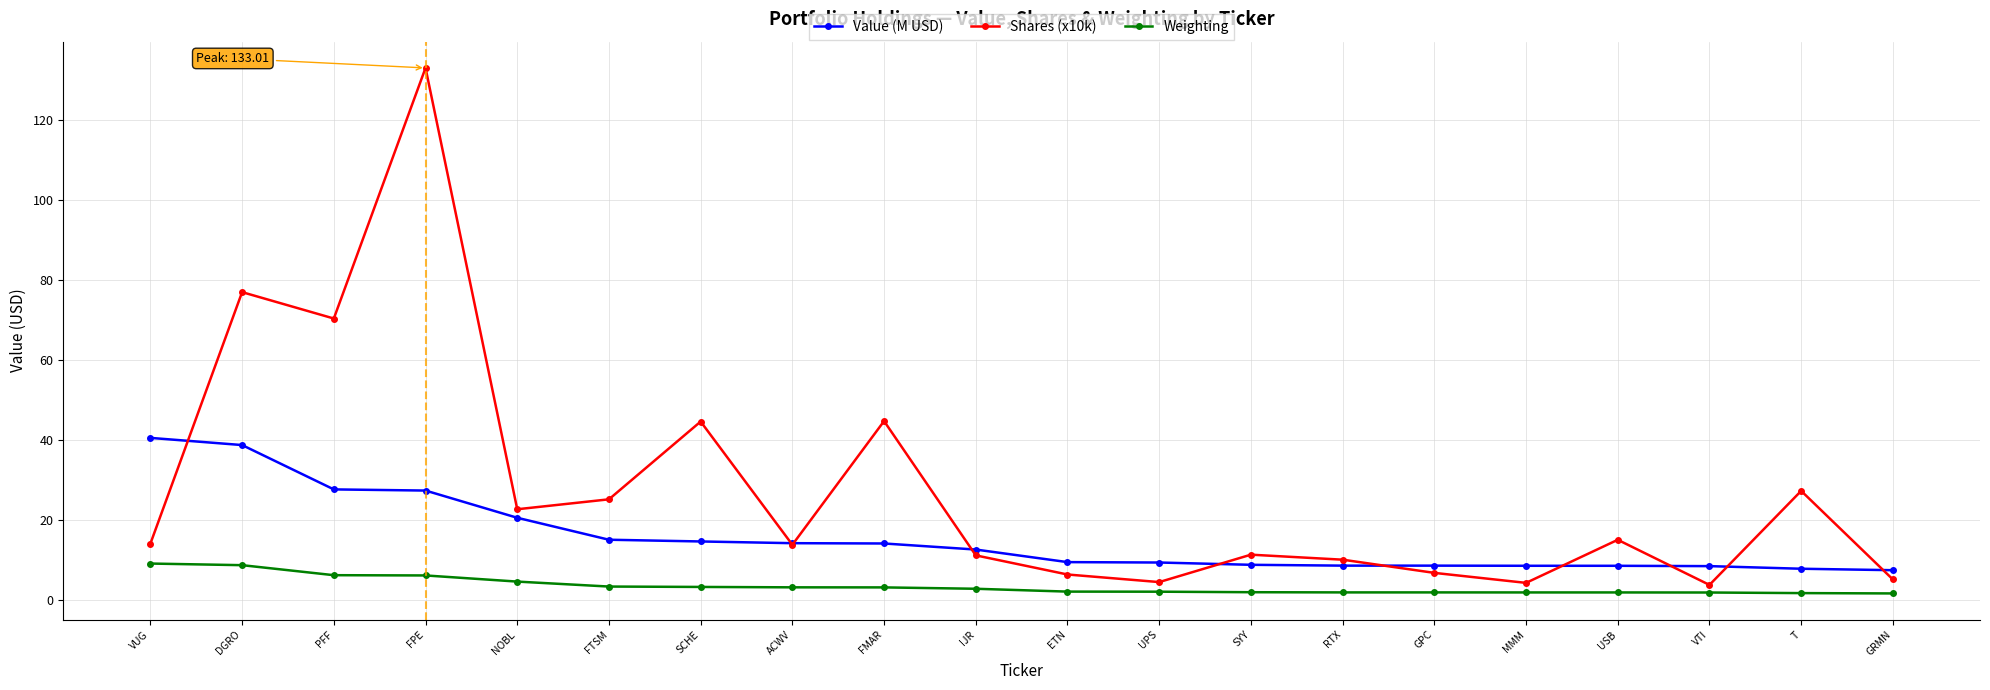

What is the maximum value for Value (M USD)?

40.6